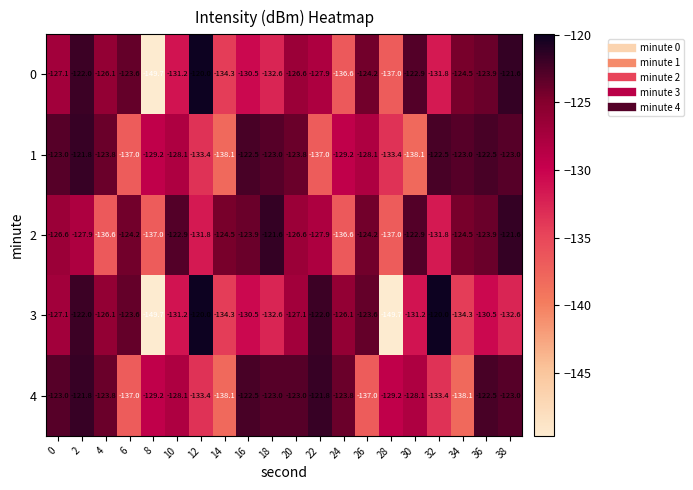

True or false: 3 has a value of -127.1 at 0.

True